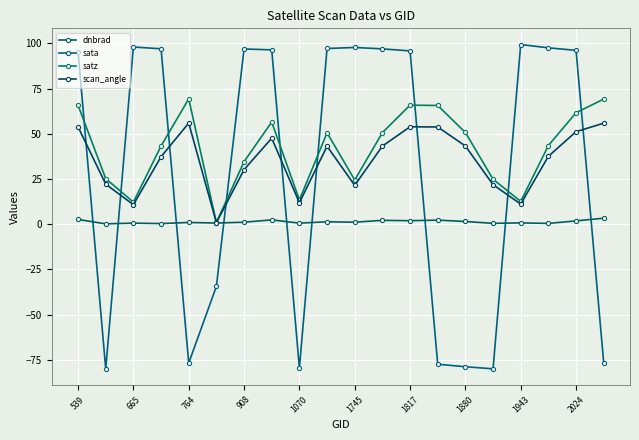

How many values in the scan_angle series exceed 43?

10